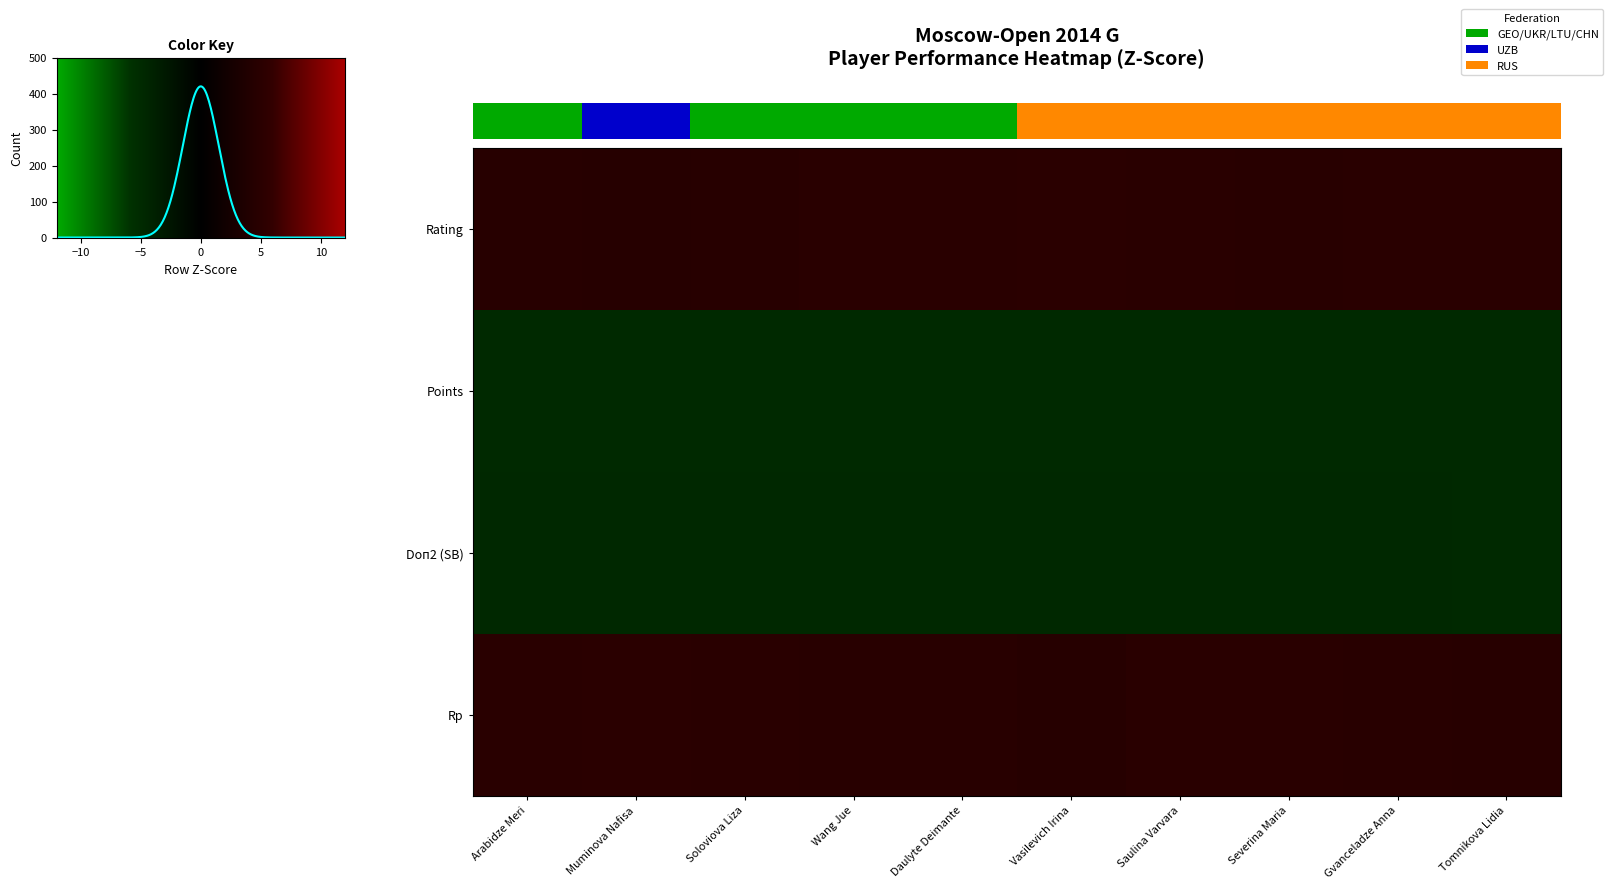

What is the average value of the Rating series?

1.0